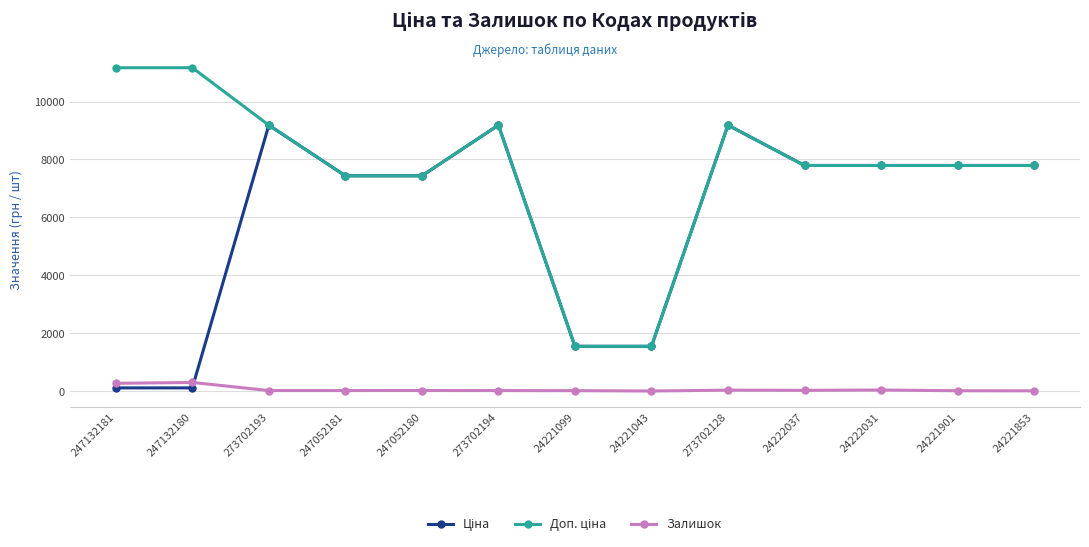

How many distinct data groups are displayed?

3